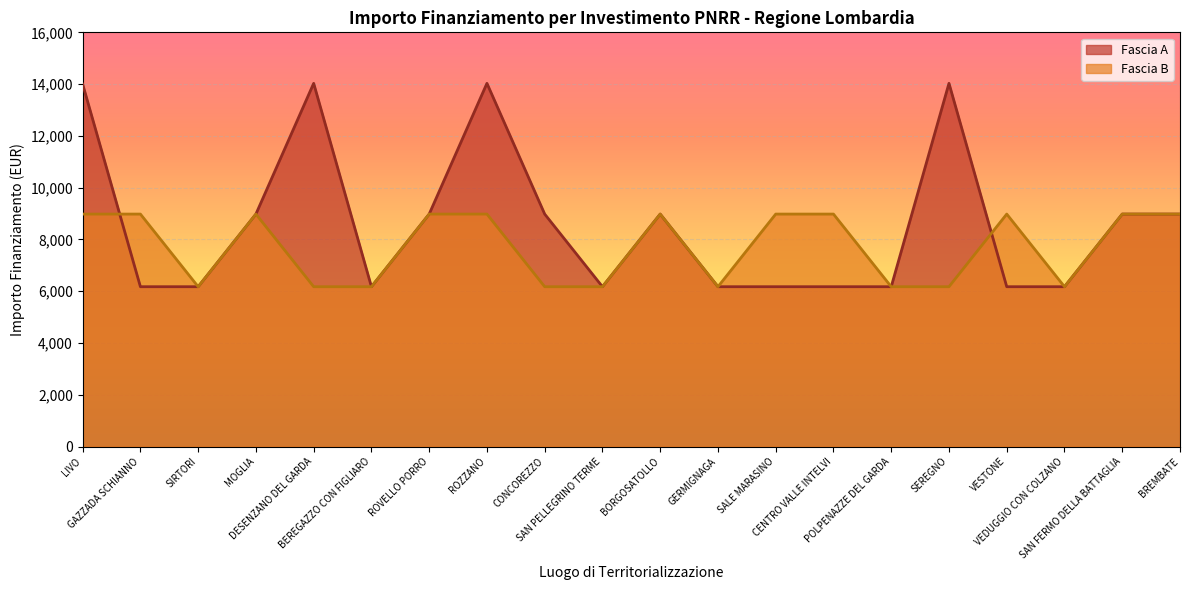

What is the difference between the Fascia A values at CENTRO VALLE INTELVI and MOGLIA?

2806.0